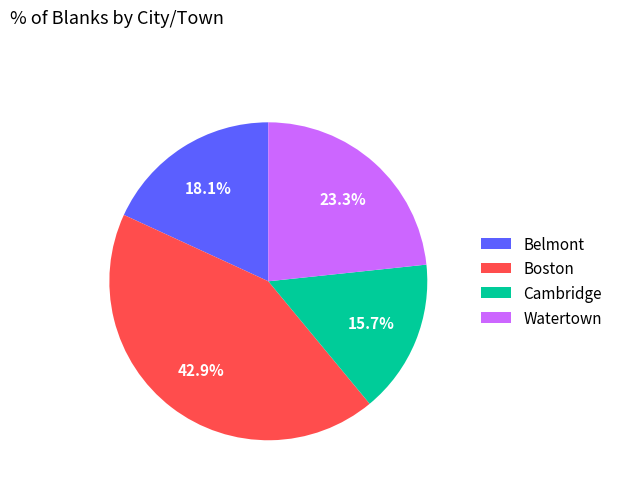

What percentage is the Cambridge slice, to the nearest percent?

16%